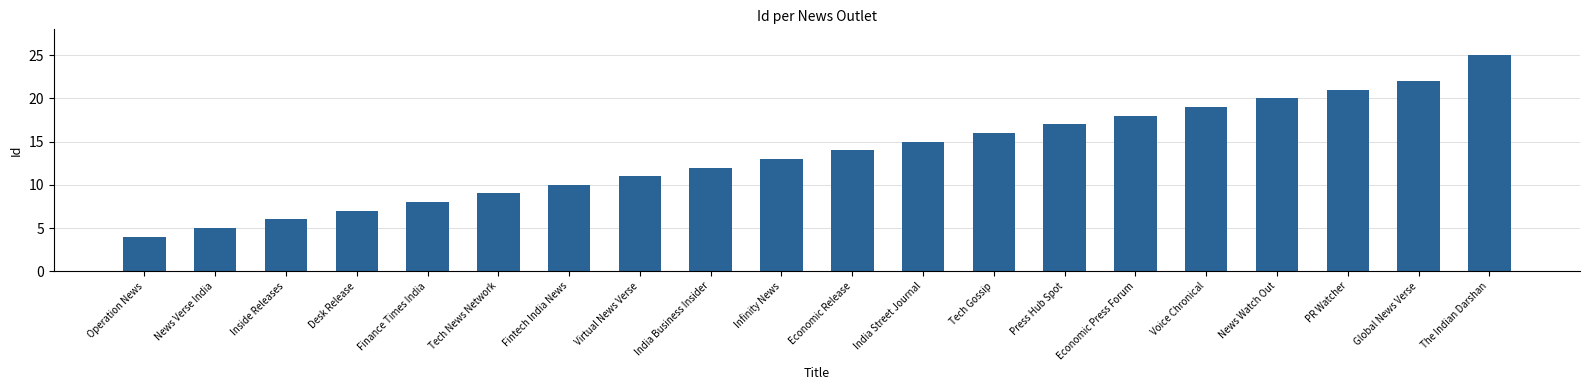

What is the greatest value displayed?

25